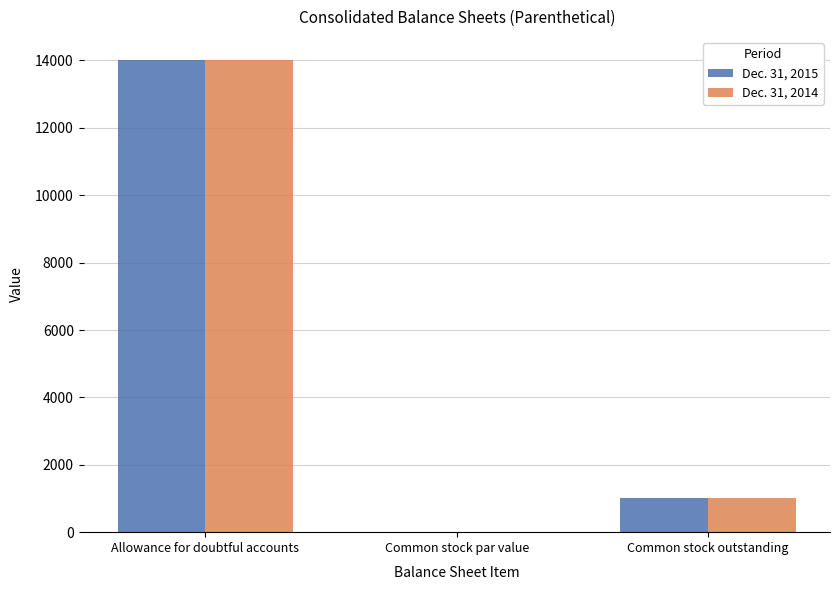

How many categories are shown in the chart?

3